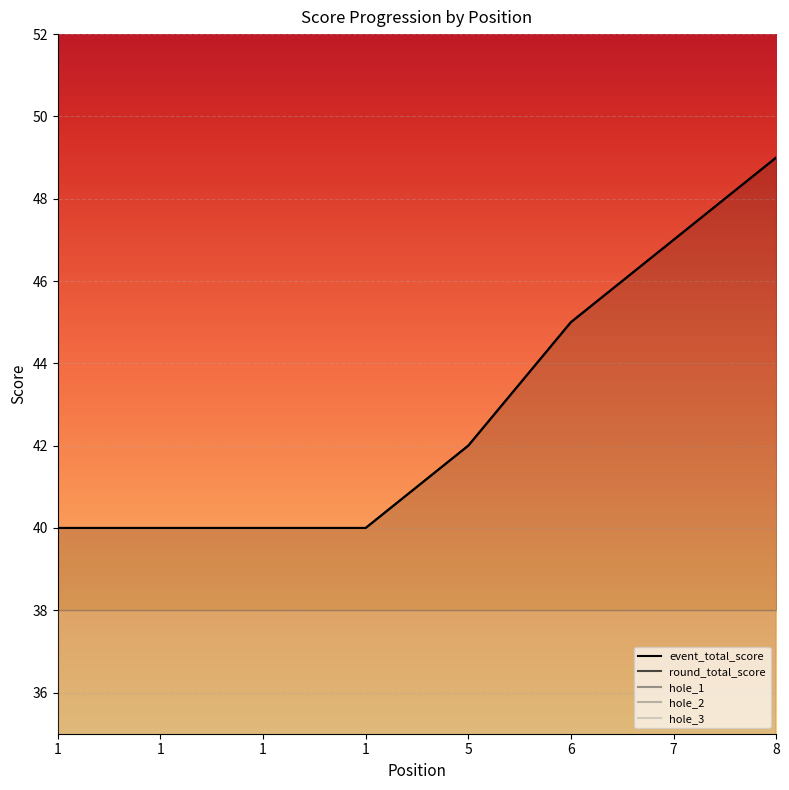

Count the event_total_score values in the range 40 to 47.

7